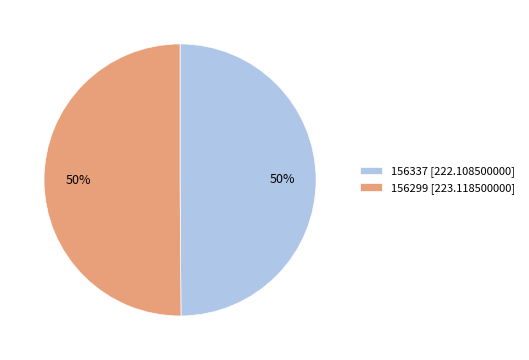

Is it true that 156299 is 57% of the pie?

False